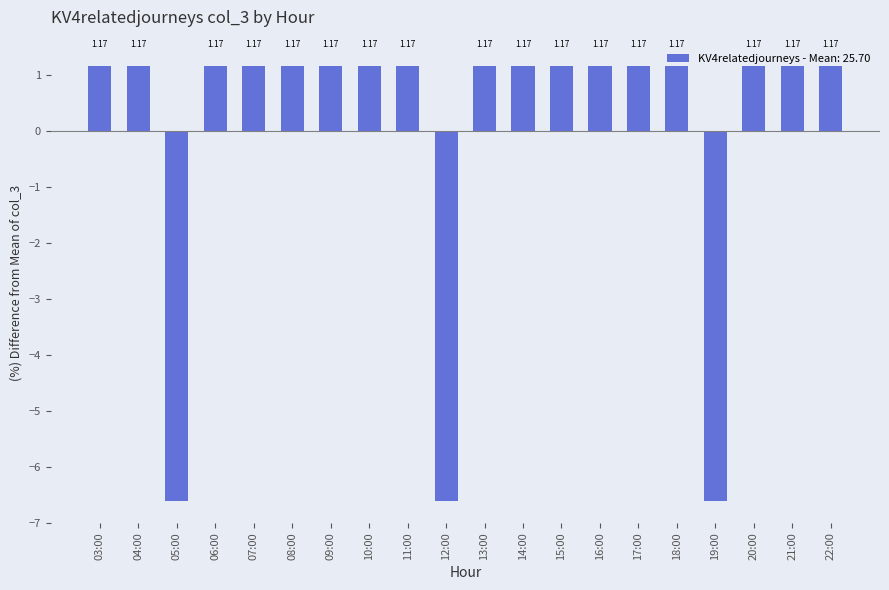

Approximately how many times larger is the value at 21:00 compared to 13:00?

1.0